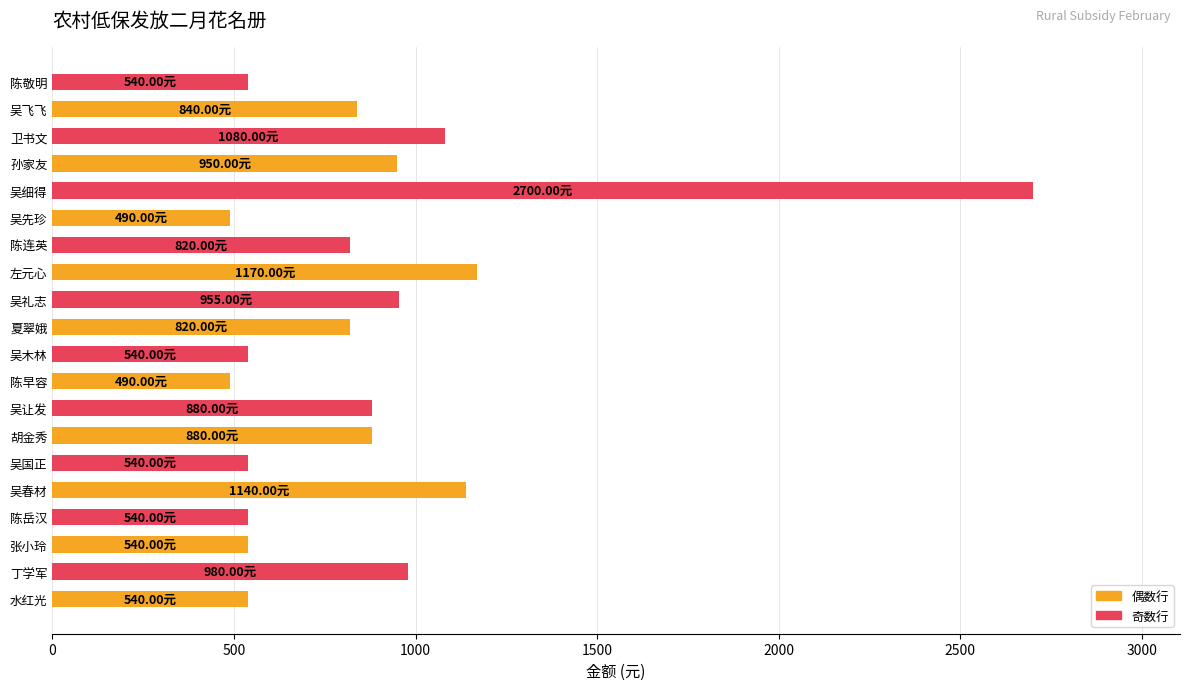

How many bars are there in total?

20